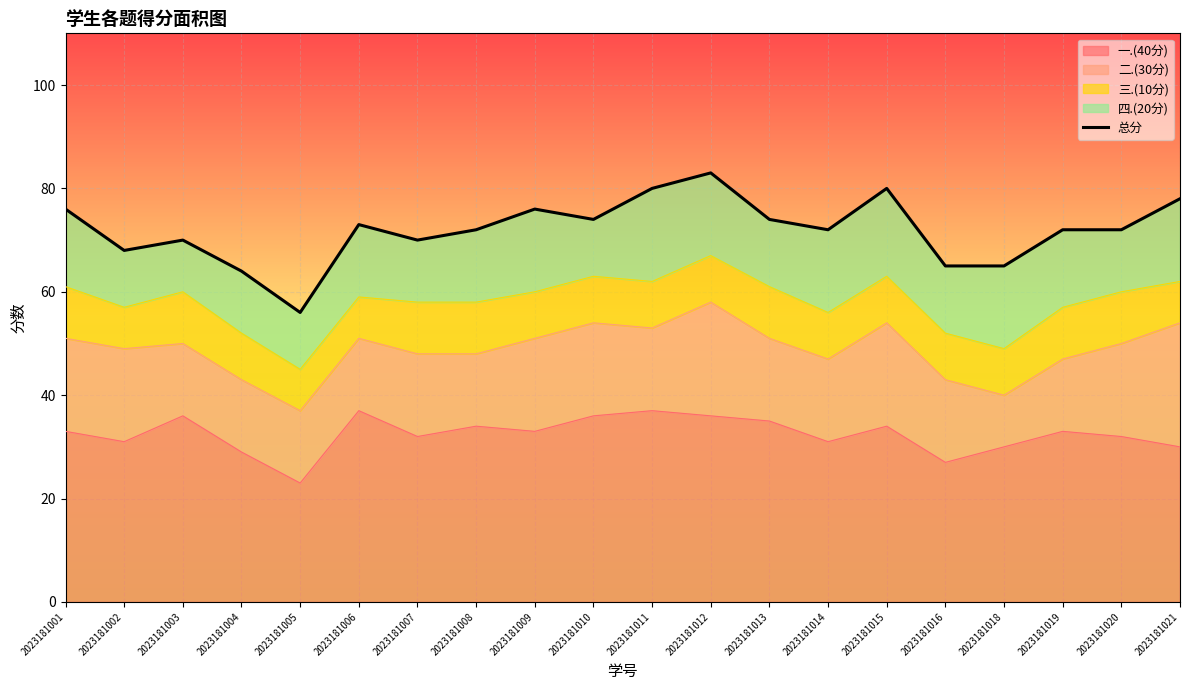

Which label corresponds to the largest value in the chart?

2023181012